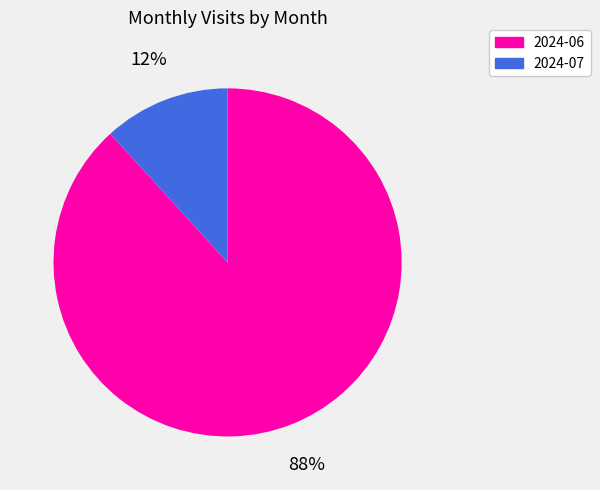

Do 2024-06 and 2024-07 together represent more than half of the pie?

Yes